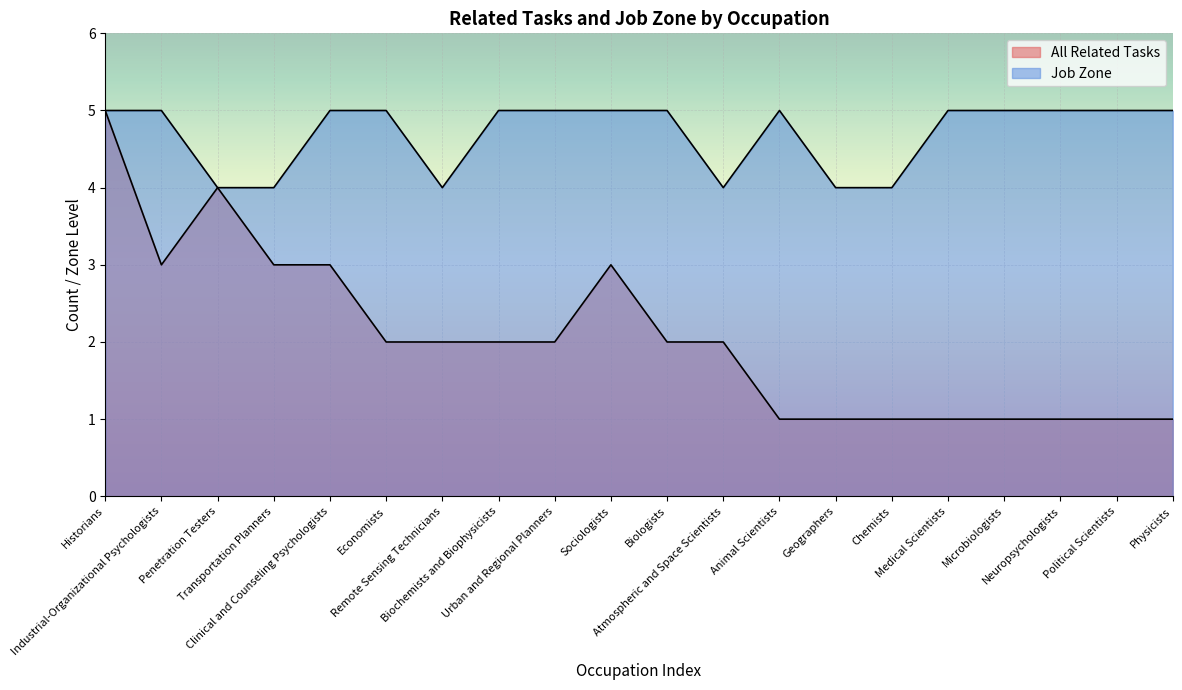

Reading right to left, what are all the values shown in this chart?

All Related Tasks: 1	1	1	1	1	1	1	1	2	2	3	2	2	2	2	3	3	4	3	5
Job Zone: 5	5	5	5	5	4	4	5	4	5	5	5	5	4	5	5	4	4	5	5